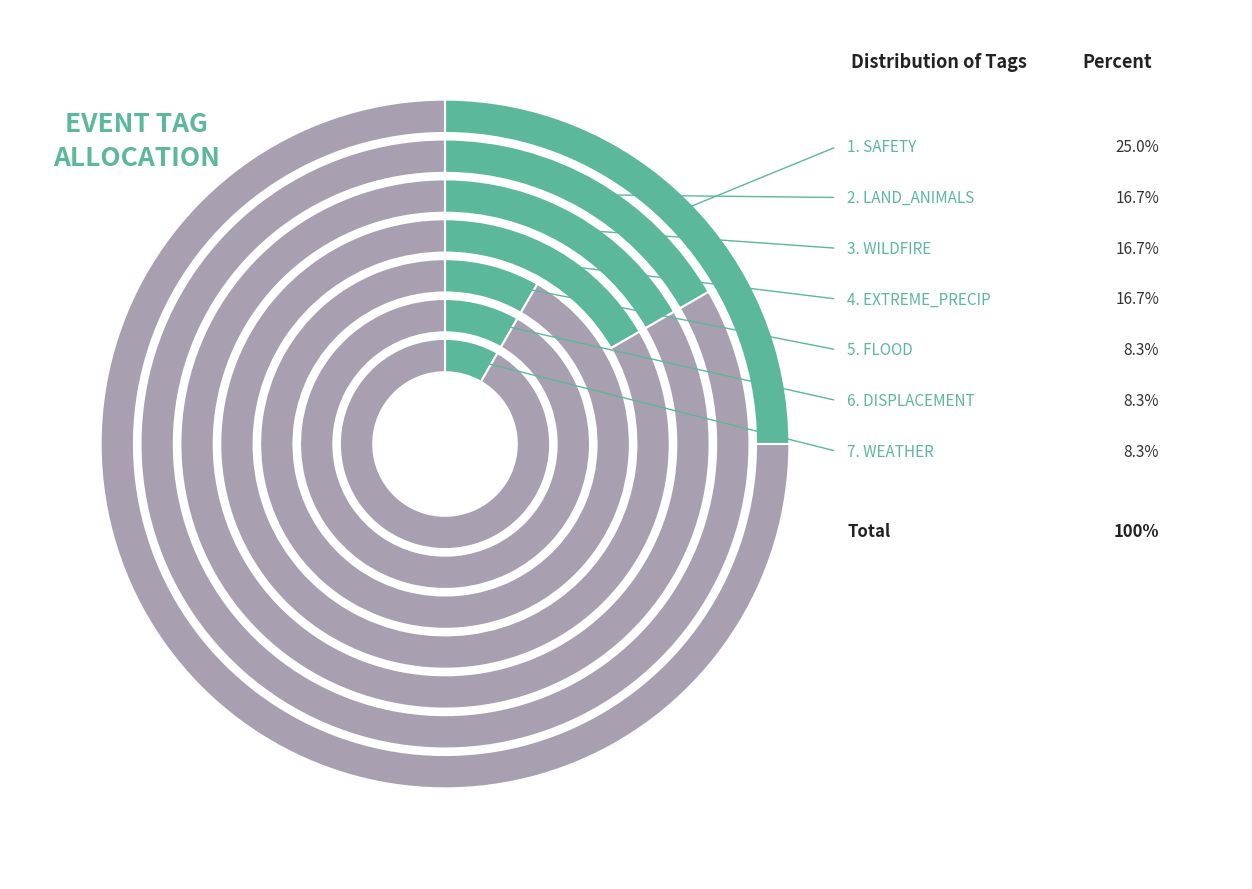

Count the number of slices in the pie.

7